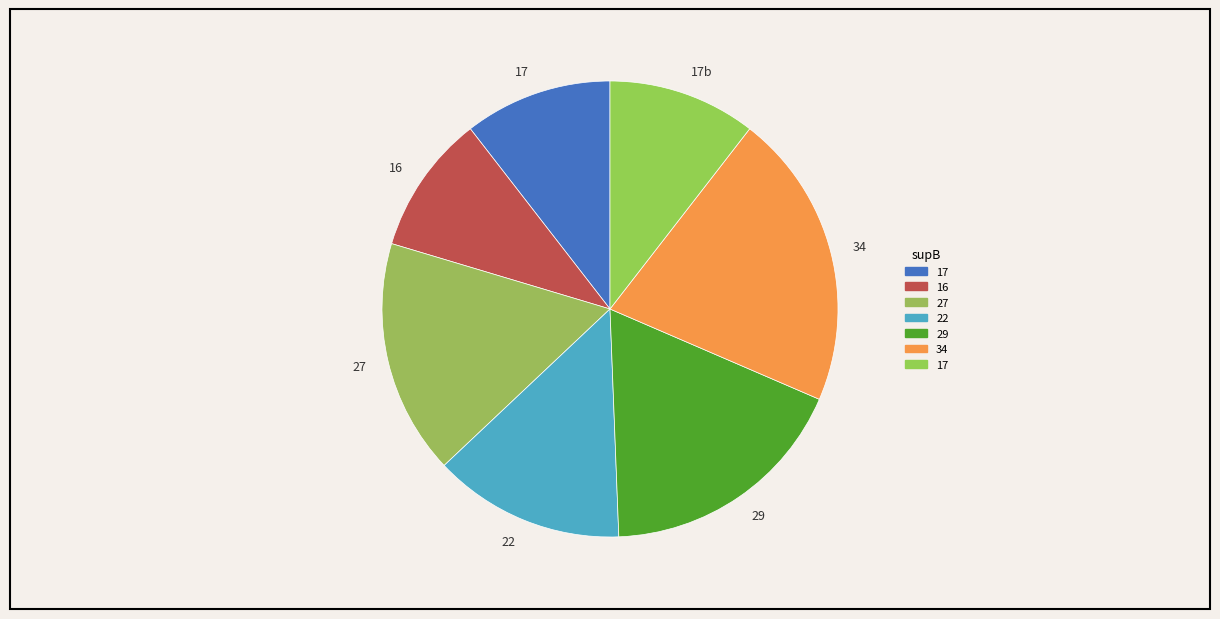

How many segments does this pie chart have?

7